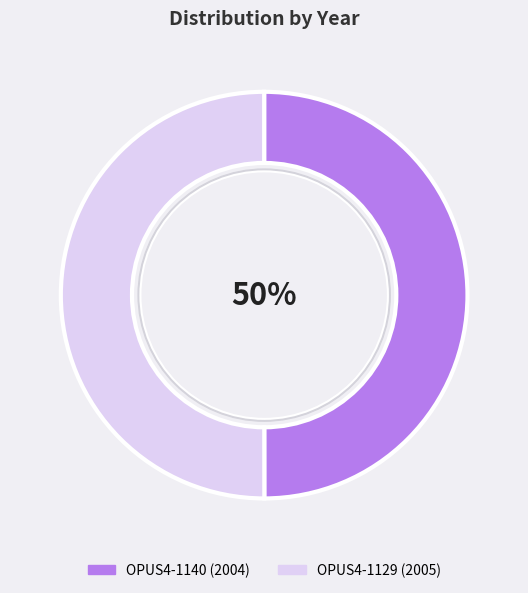

How many segments does this pie chart have?

2